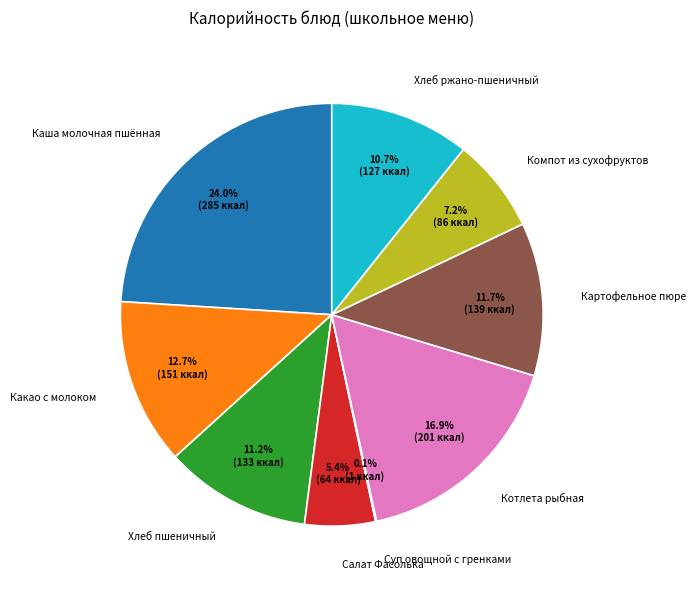

What is the ratio of the value at Какао с молоком to the value at Салат Фасолька?

2.4